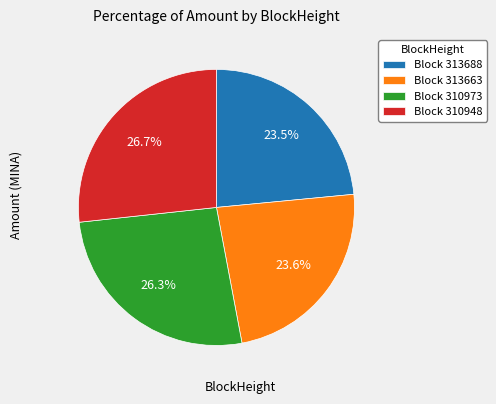

Count the number of slices in the pie.

4